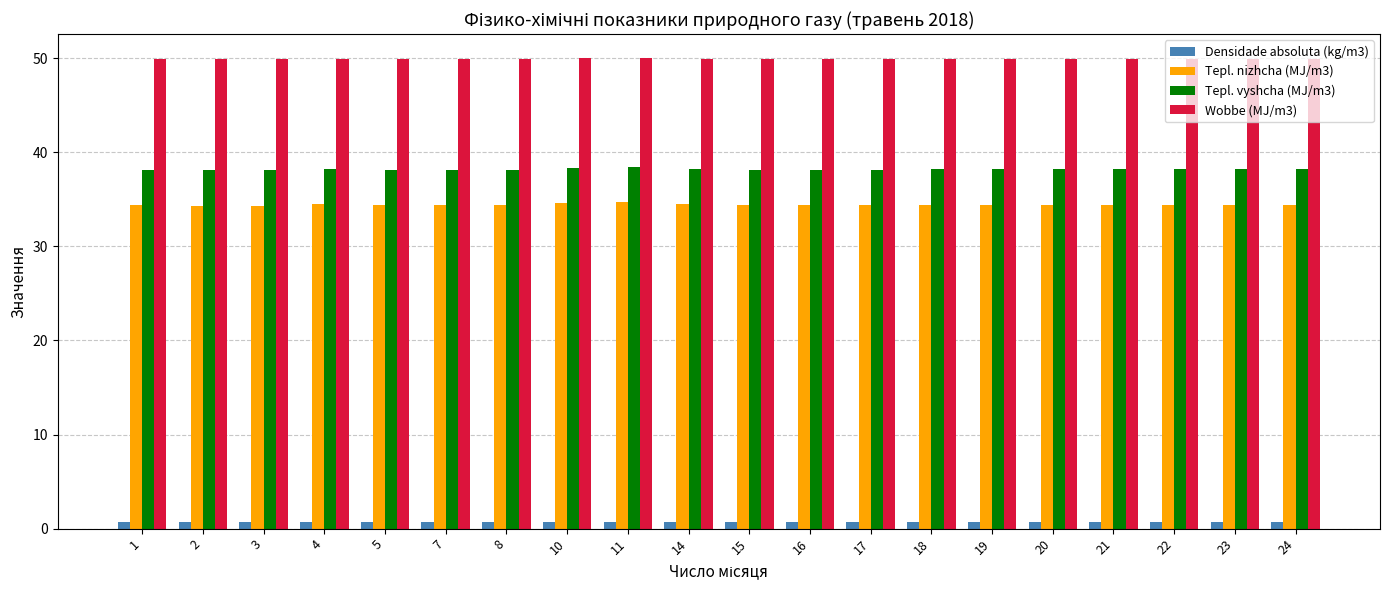

How many bars are there in total?

80